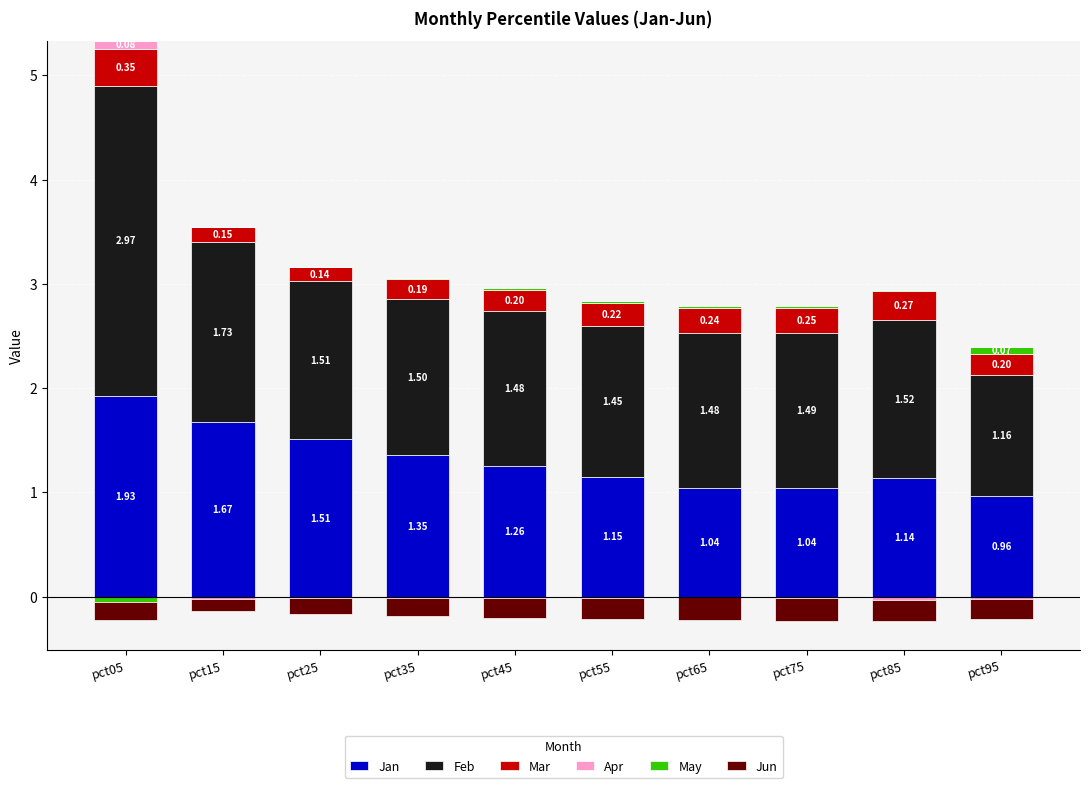

How many bars are there in total?

60